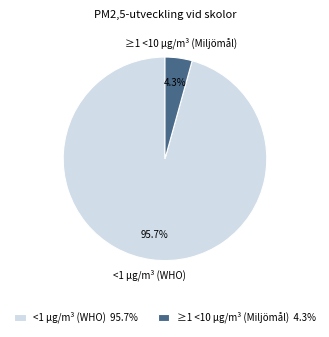

To the nearest percent, what is the difference between the ≥1 <10 µg/m³ (Miljömål) and <1 µg/m³ (WHO) slice percentages?

91%